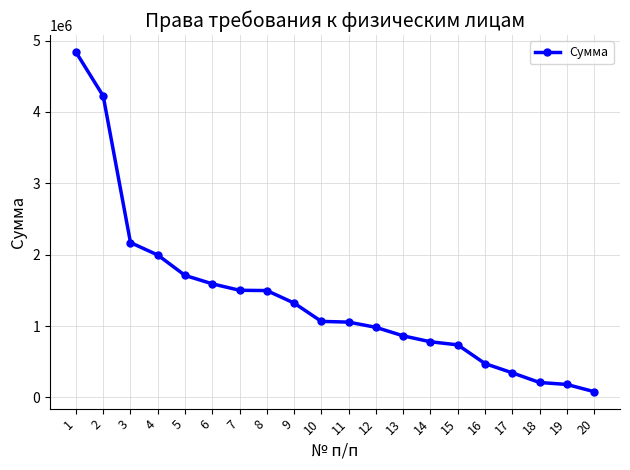

What is the value of the 12th point from the left?

982750.6